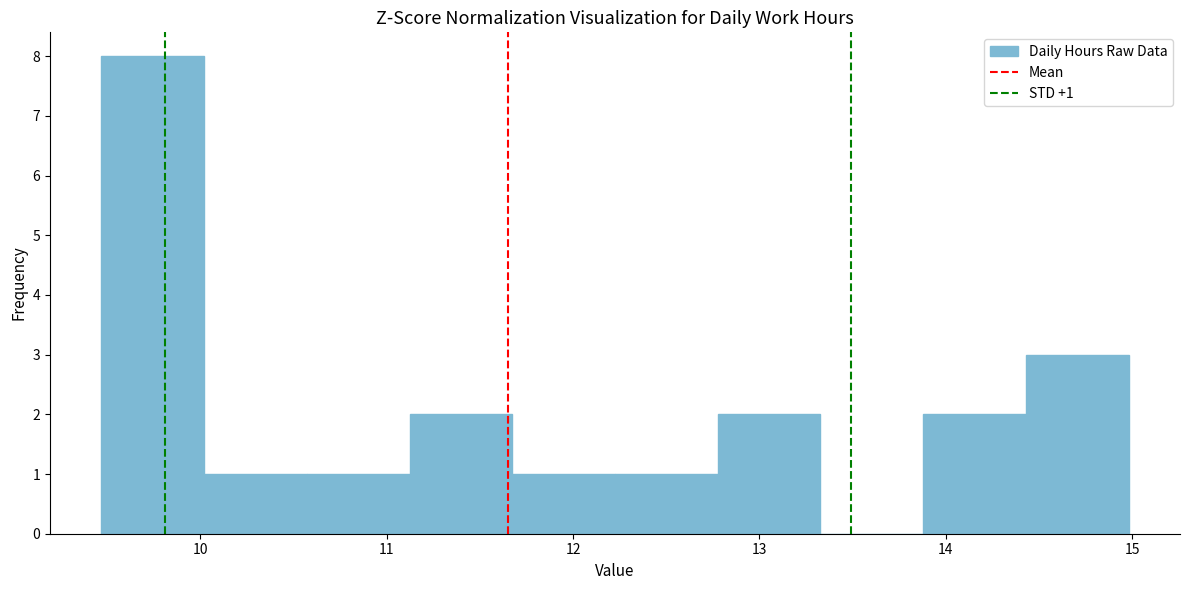

Which range on the x-axis has the tallest bar?

9.5 to 10.0